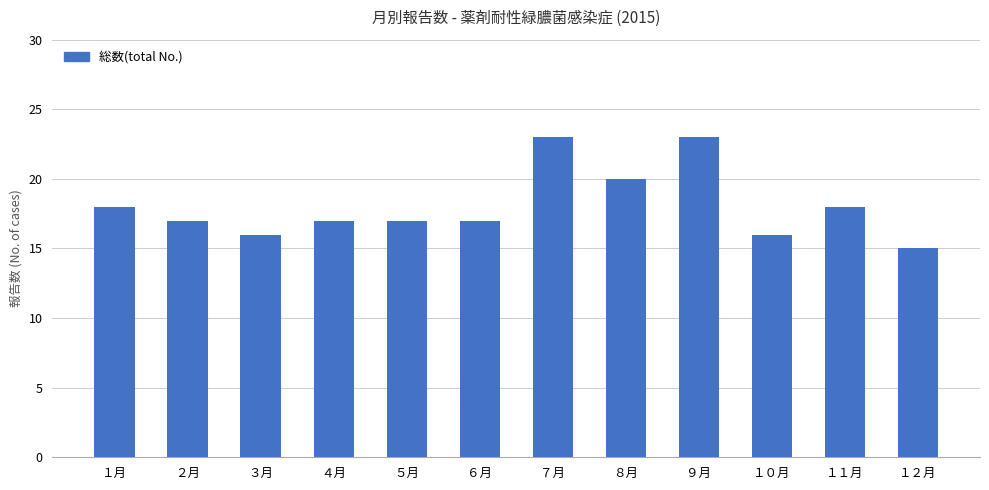

The chart shows a value of 15 at １２月. True or false?

True